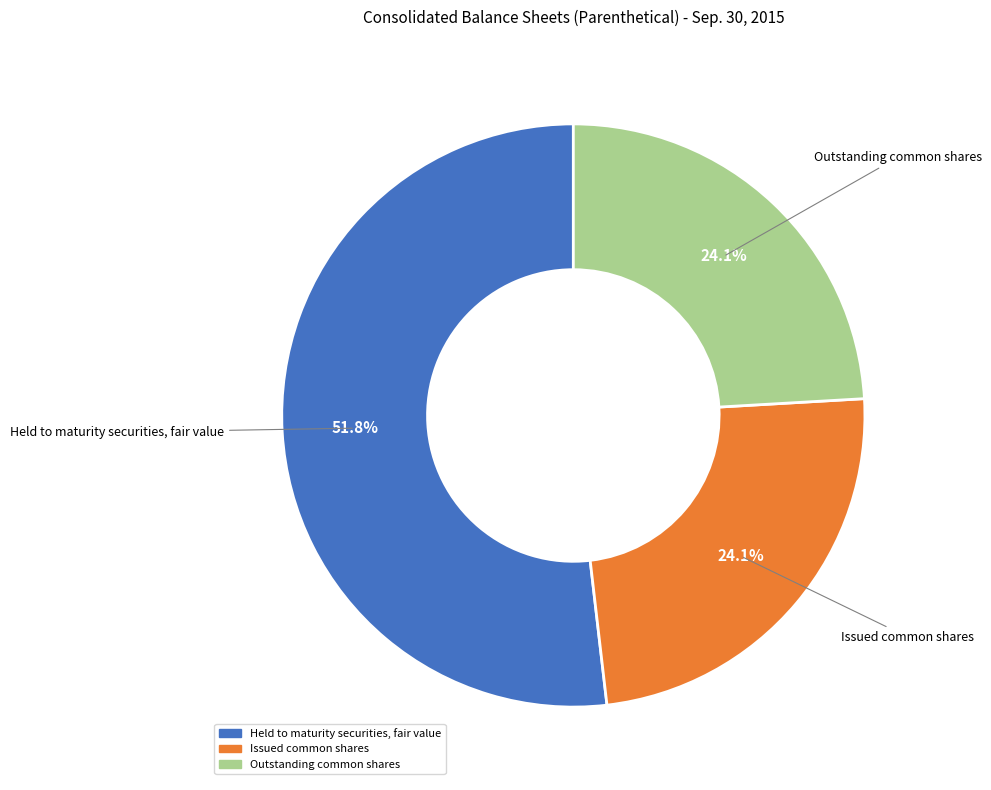

What is the ratio of the value at Outstanding common shares to the value at Held to maturity securities, fair value?

0.5